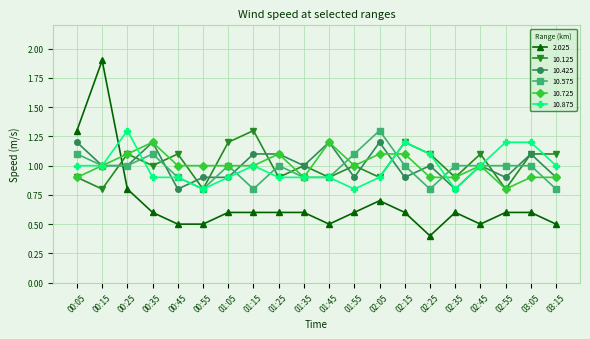

At how many categories does at least one series exceed 0?

20